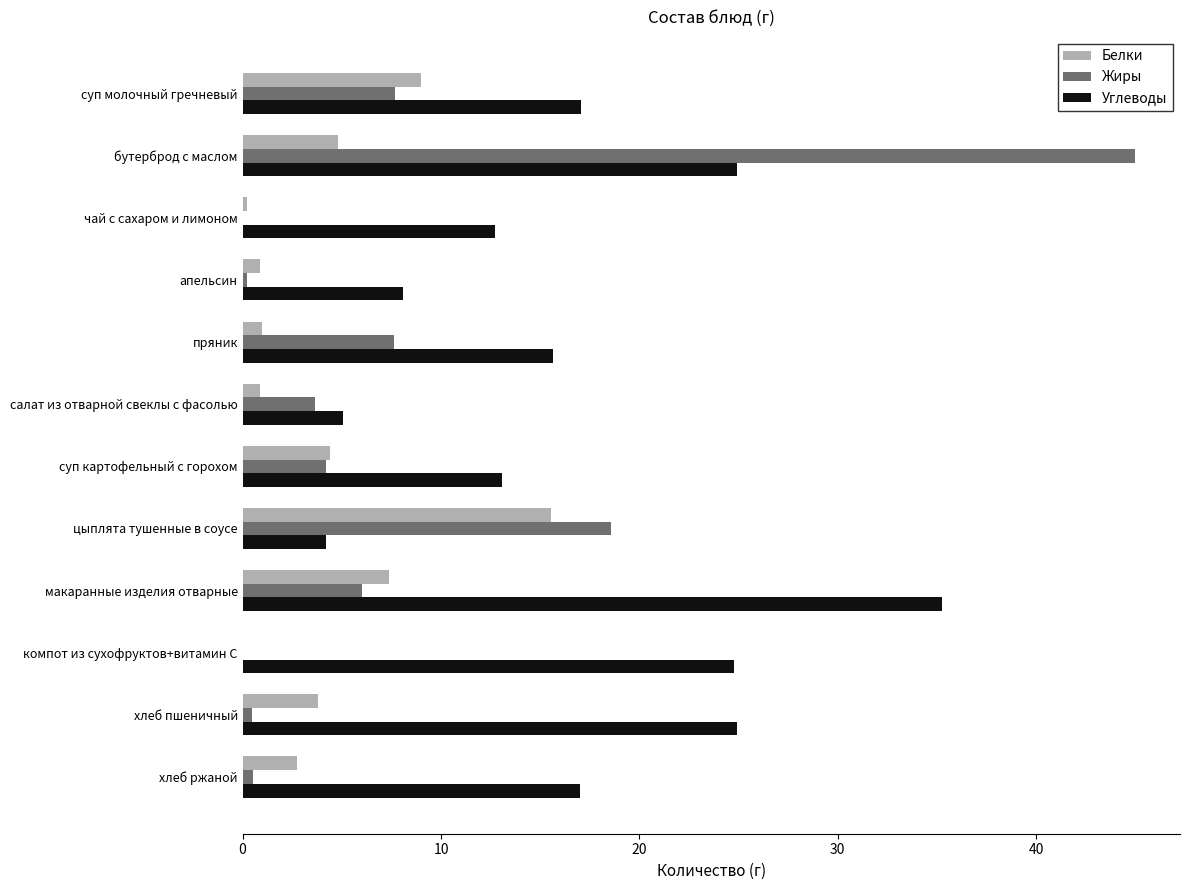

The value of Жиры at макаранные изделия отварные is 2.2. True or false?

False